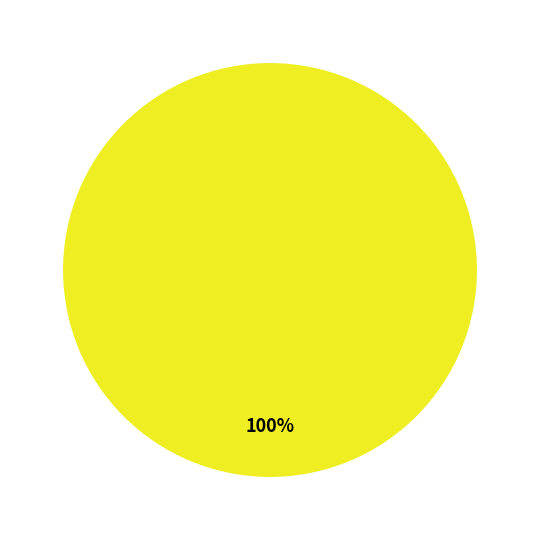

Is there any slice that represents more than half of the pie?

Yes